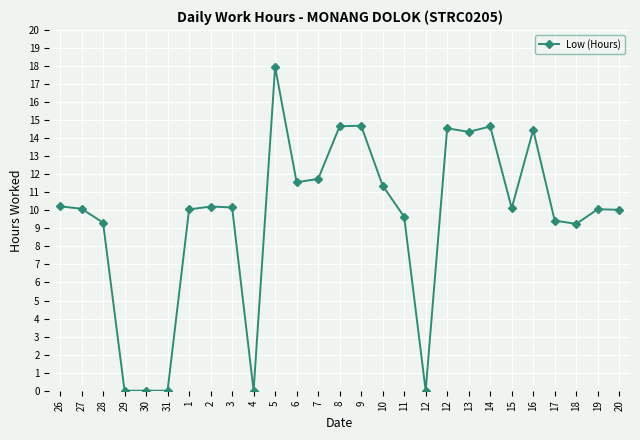

What is the greatest value displayed?

17.9